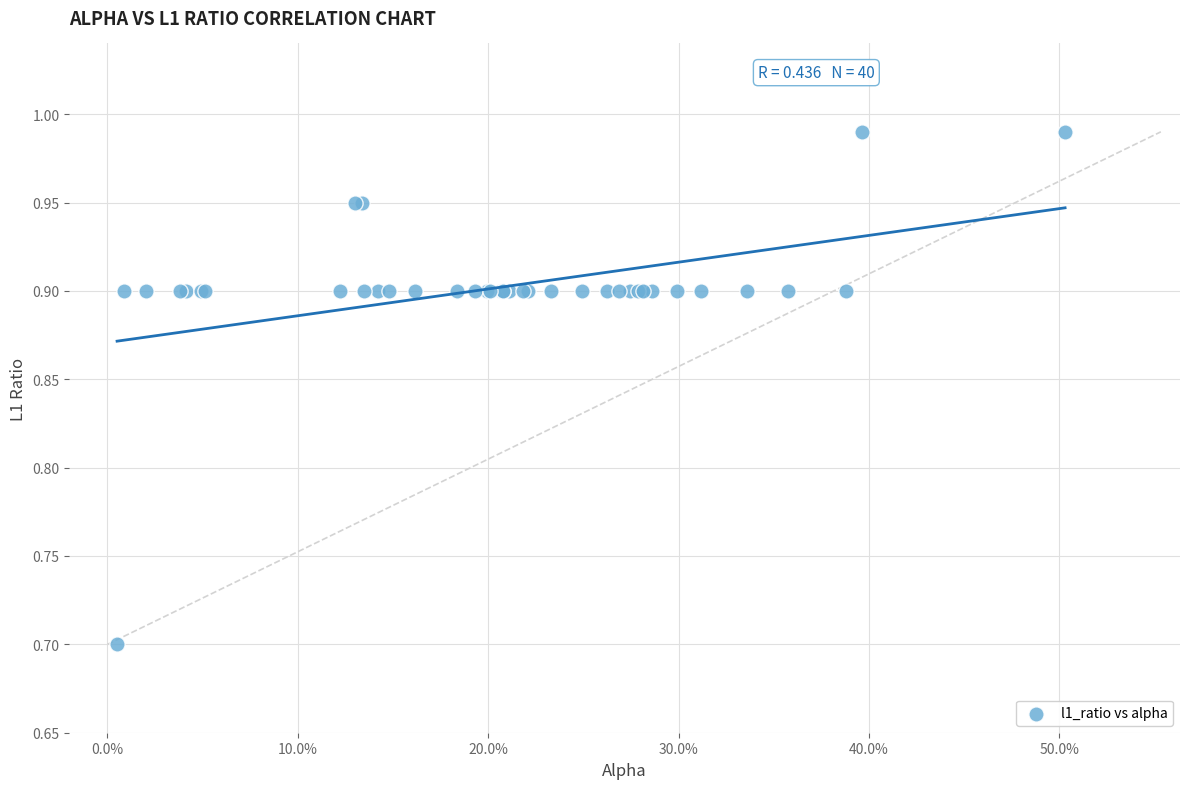

What Y value in the scatter plot is closest to 0?

0.7